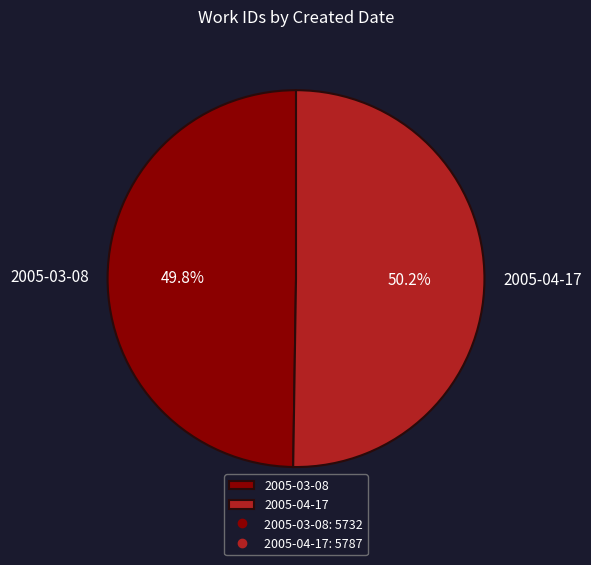

Count the number of slices in the pie.

2